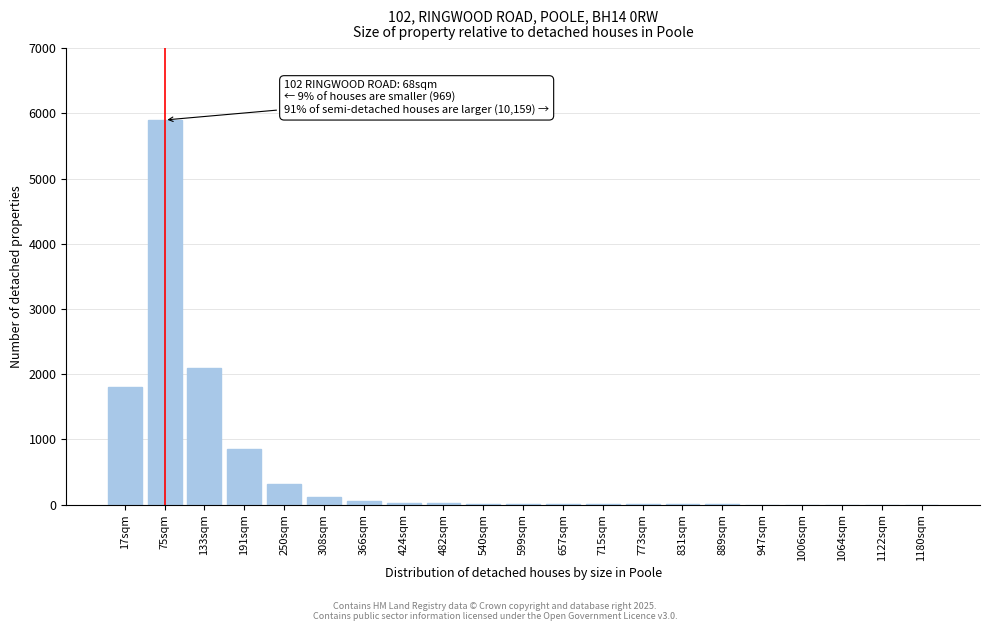

Is it true that the value at 191sqm is 498?

False